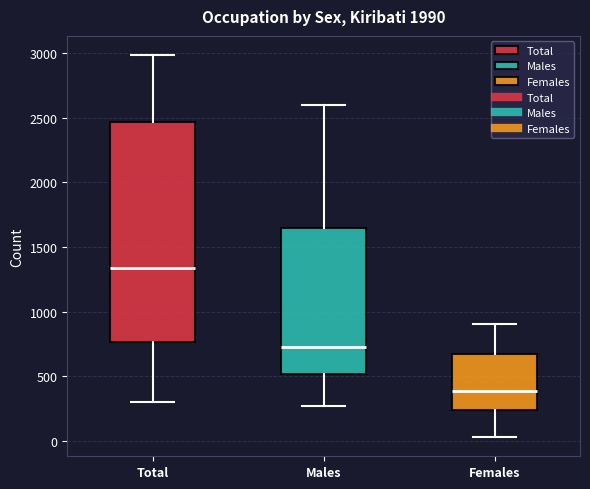

Reading left to right, transcribe this box plot: for each box, give where its median line is, the range the box spans, and where its two whiskers end, as read against the y-axis. The values are not printed on the chart, so give them approximately, as read against the axis.

Total: median 1350, box 750 to 2450, whiskers 300 to 3000
Males: median 750, box 500 to 1650, whiskers 250 to 2600
Females: median 400, box 250 to 700, whiskers 50 to 900